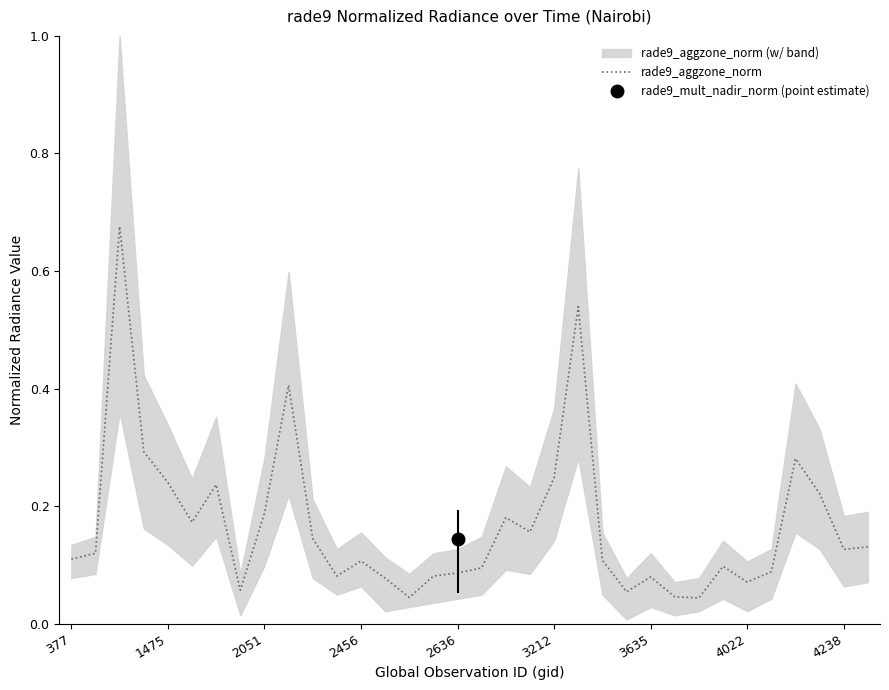

Reading right to left, list all the values displayed in this chart.

0.1	0.1	0.2	0.3	0.1	0.1	0.1	0.0	0.0	0.1	0.1	0.1	0.5	0.2	0.2	0.2	0.1	0.1	0.1	0.0	0.1	0.1	0.1	0.1	0.4	0.2	0.1	0.2	0.2	0.2	0.3	0.7	0.1	0.1